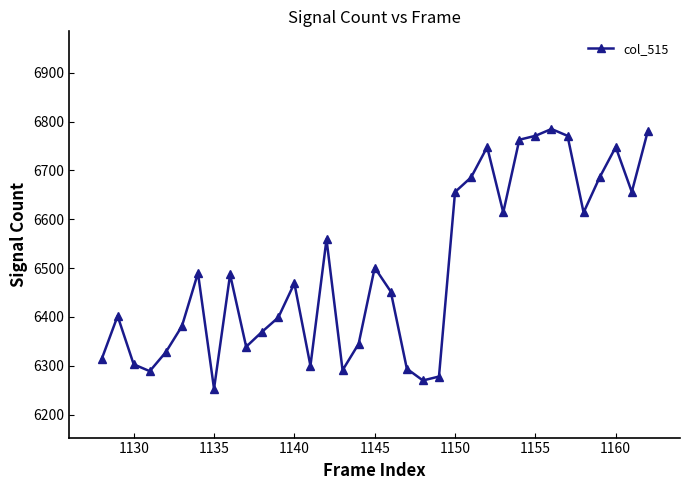

How many points are higher than both their immediate neighbors (excluding endpoints)?

9